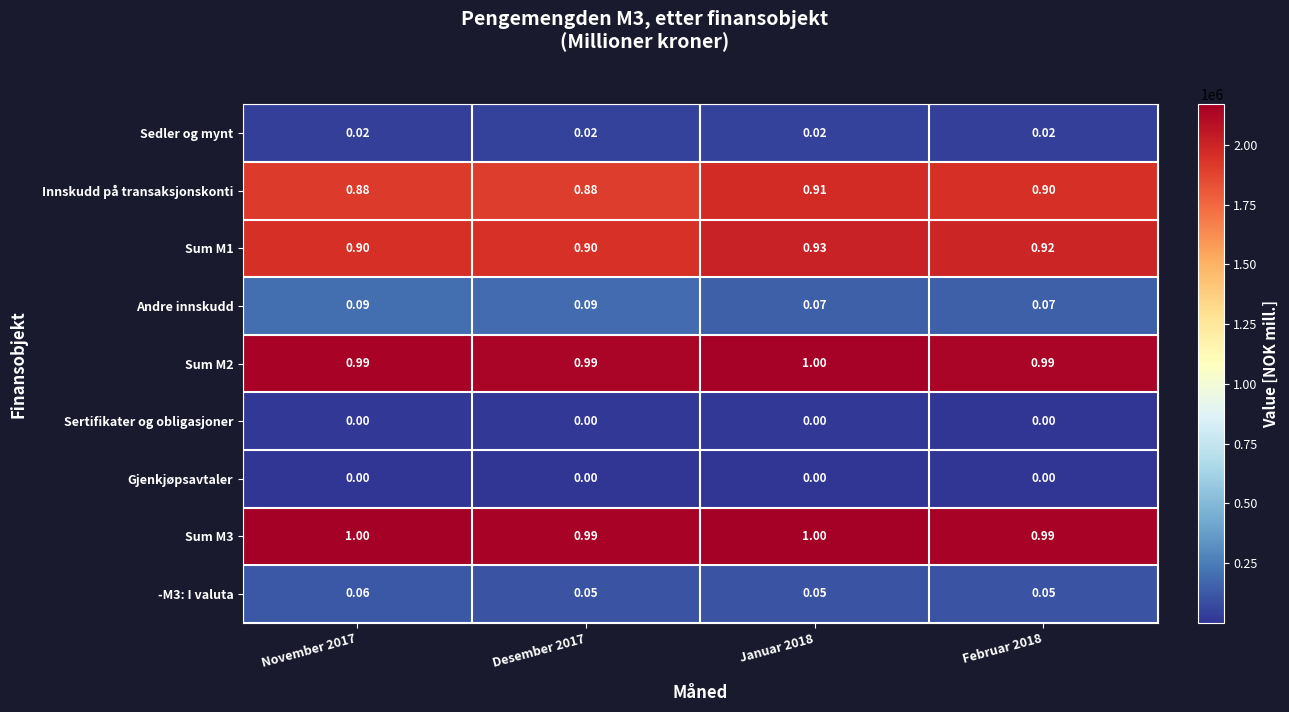

Is the value of -M3: I valuta at Februar 2018 greater than the value of Gjenkjøpsavtaler at Februar 2018?

Yes